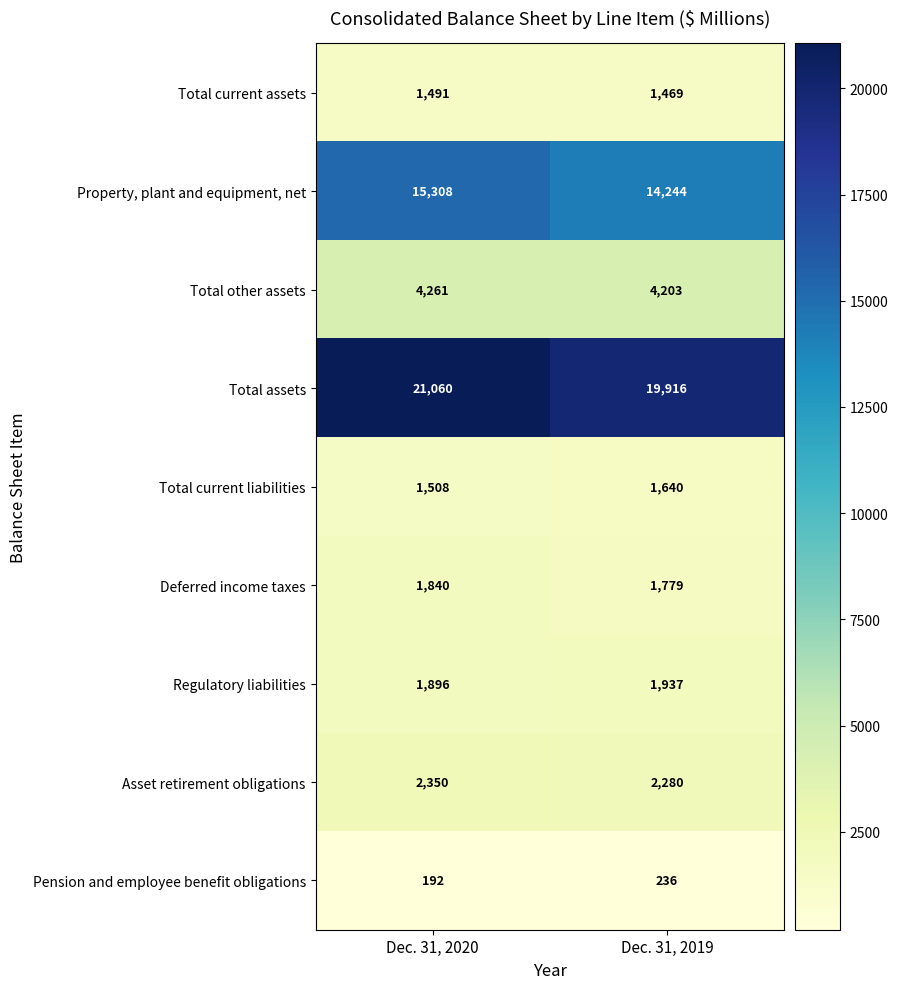

Which series has the largest total across all categories?

Total assets